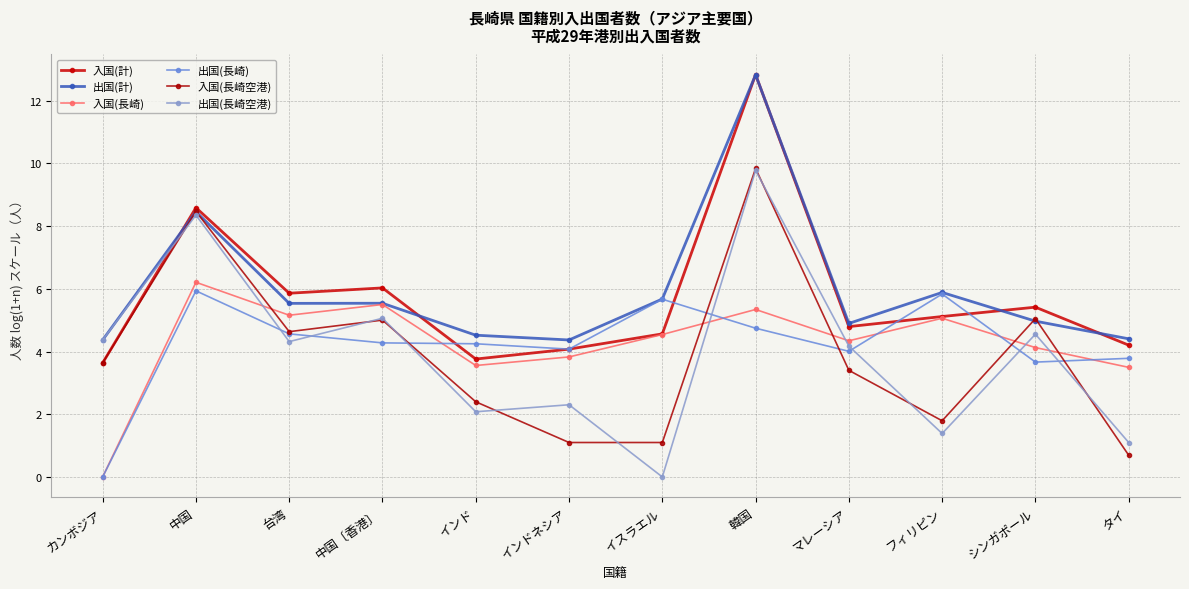

Which series has the largest total across all categories?

出国(計)